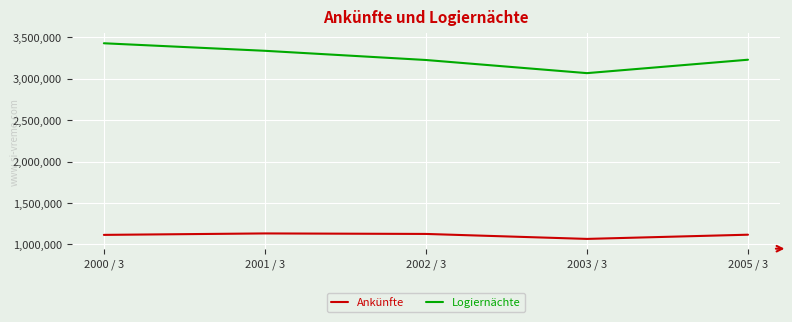

List the series in order of their peak value, highest first.

Logiernächte, Ankünfte